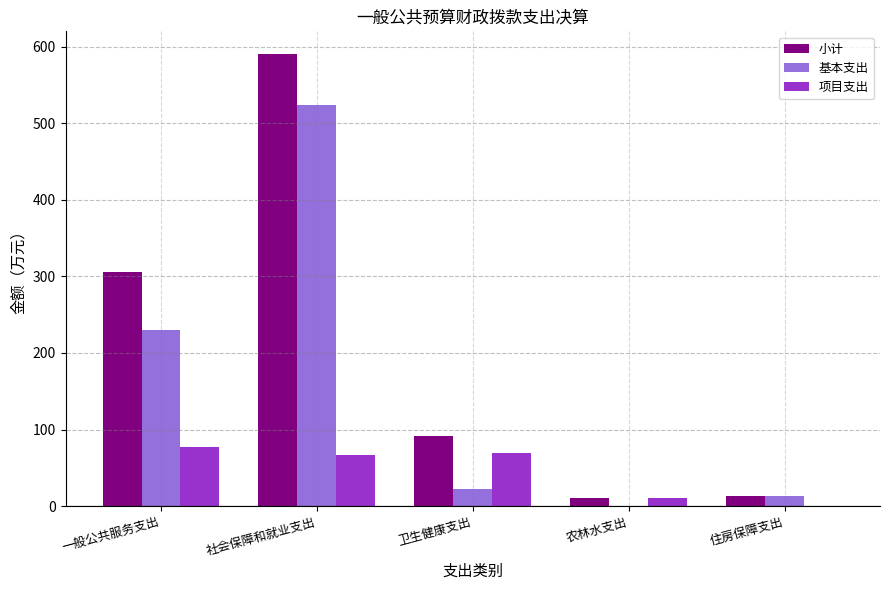

What is the approximate value of 小计 at 农林水支出?

10.0